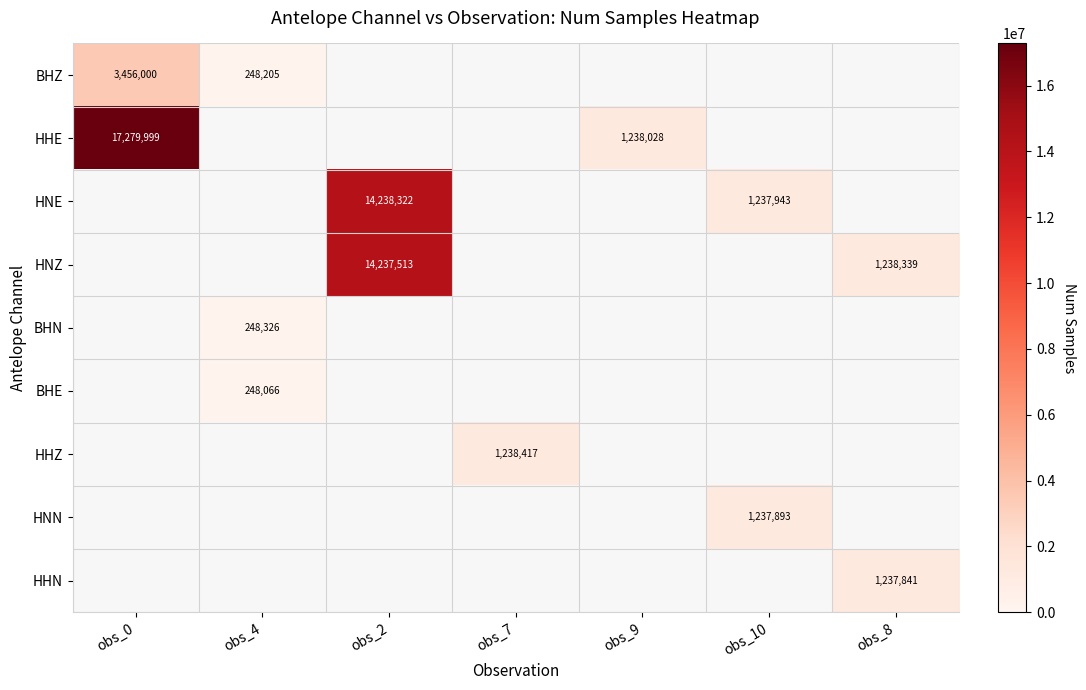

What is the spread (max minus min) of values at obs_4?

260.0